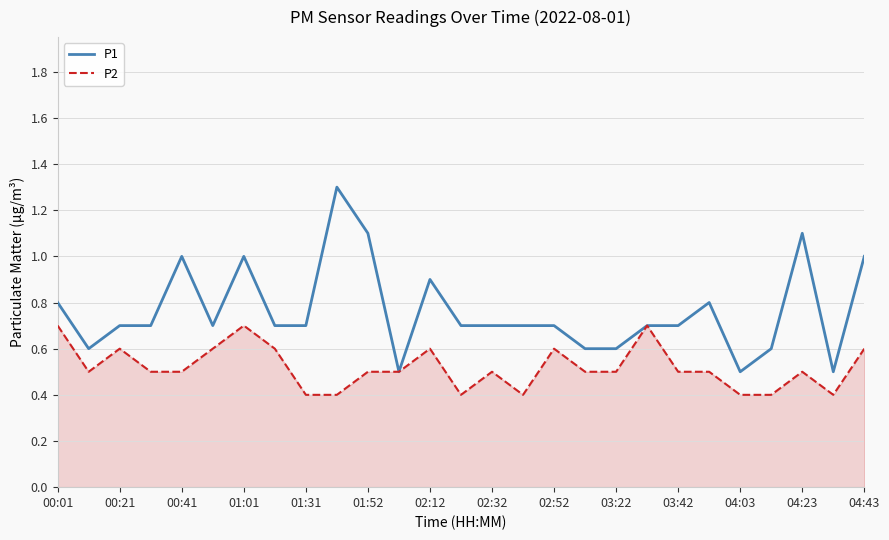

What is the smallest value displayed?

0.4